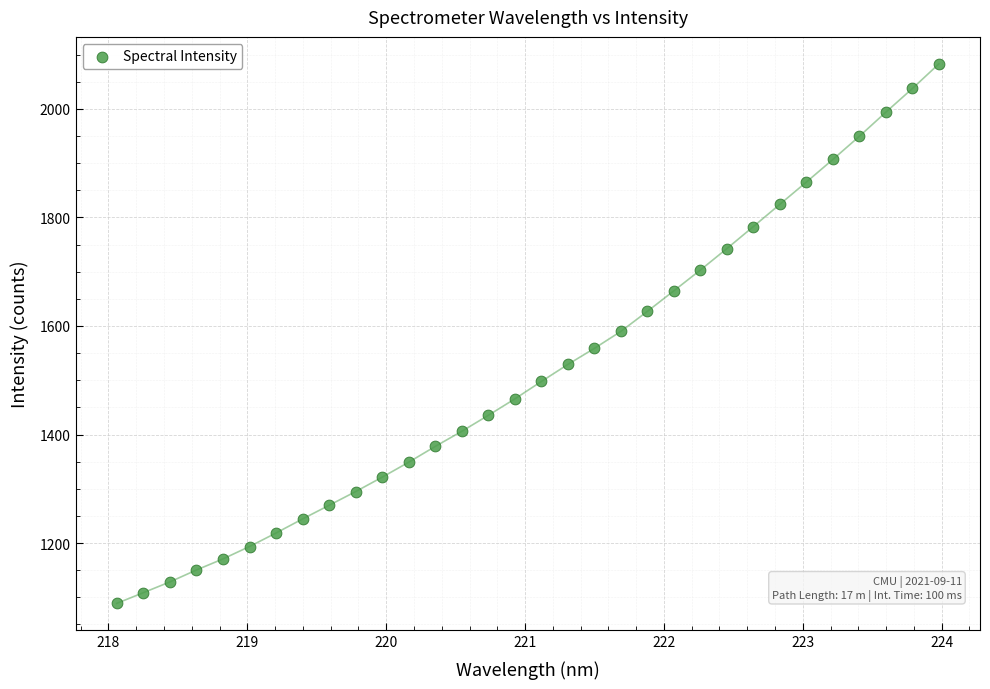

What is the range of X values (max minus min)?

5.9